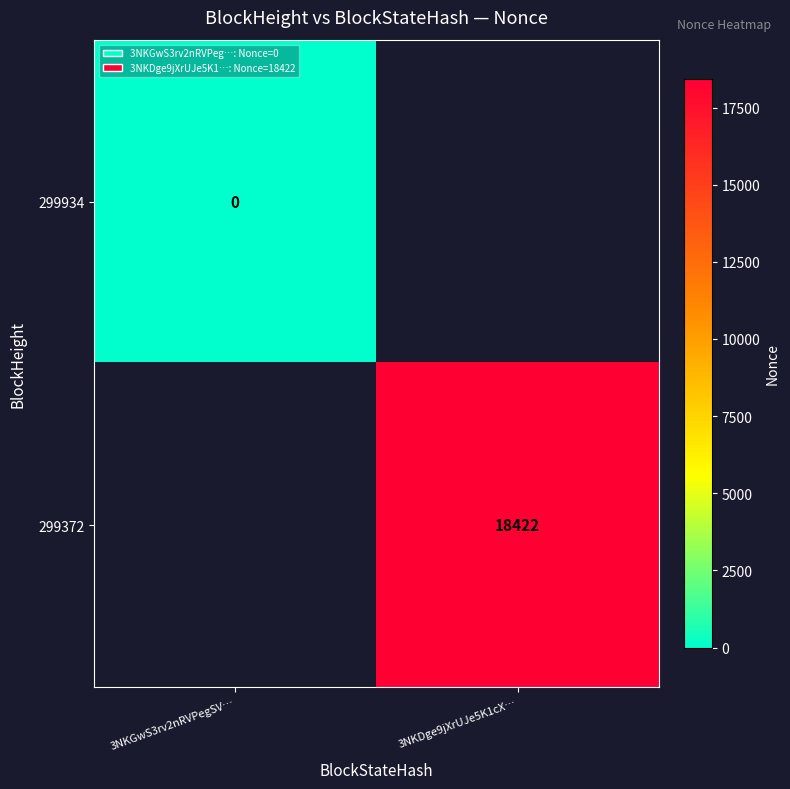

The value of 299372 at 3NKDge9jXrUJe5K1cX… is 8859. True or false?

False